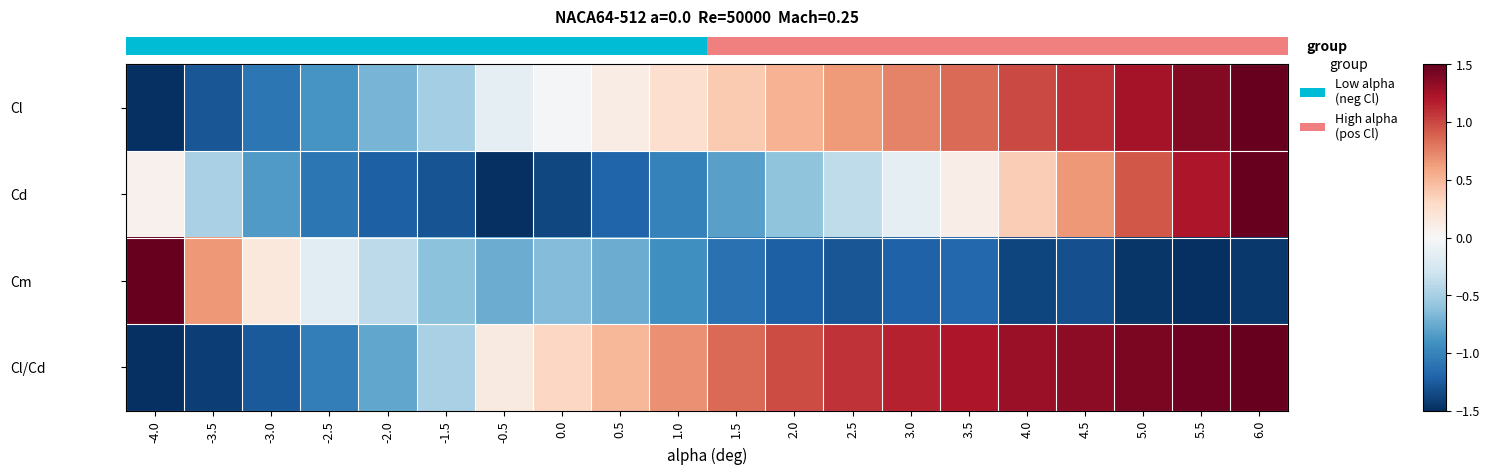

What is the sum of all Cl values?

3.6